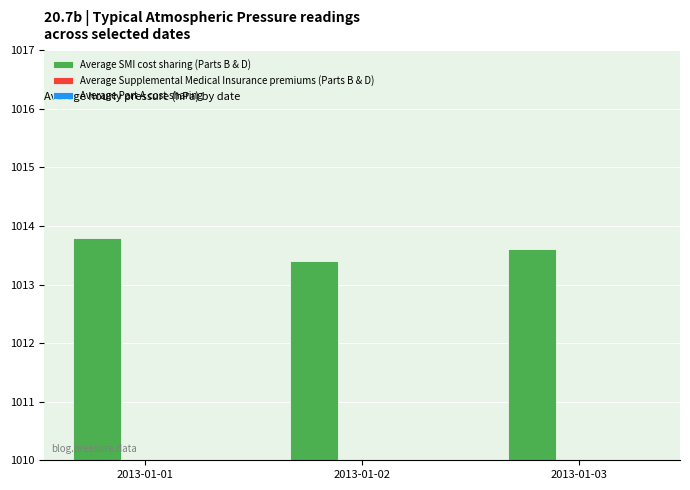

Reading left to right, list all the values displayed in this chart.

Average SMI cost sharing (Parts B & D): 2013-01-01=1013.8	2013-01-02=1013.4	2013-01-03=1013.6
Average Supplemental Medical Insurance premiums (Parts B & D): 2013-01-01=2.1	2013-01-02=1.4	2013-01-03=1.8
Average Part A cost sharing: 2013-01-01=2.2	2013-01-02=1.8	2013-01-03=2.0